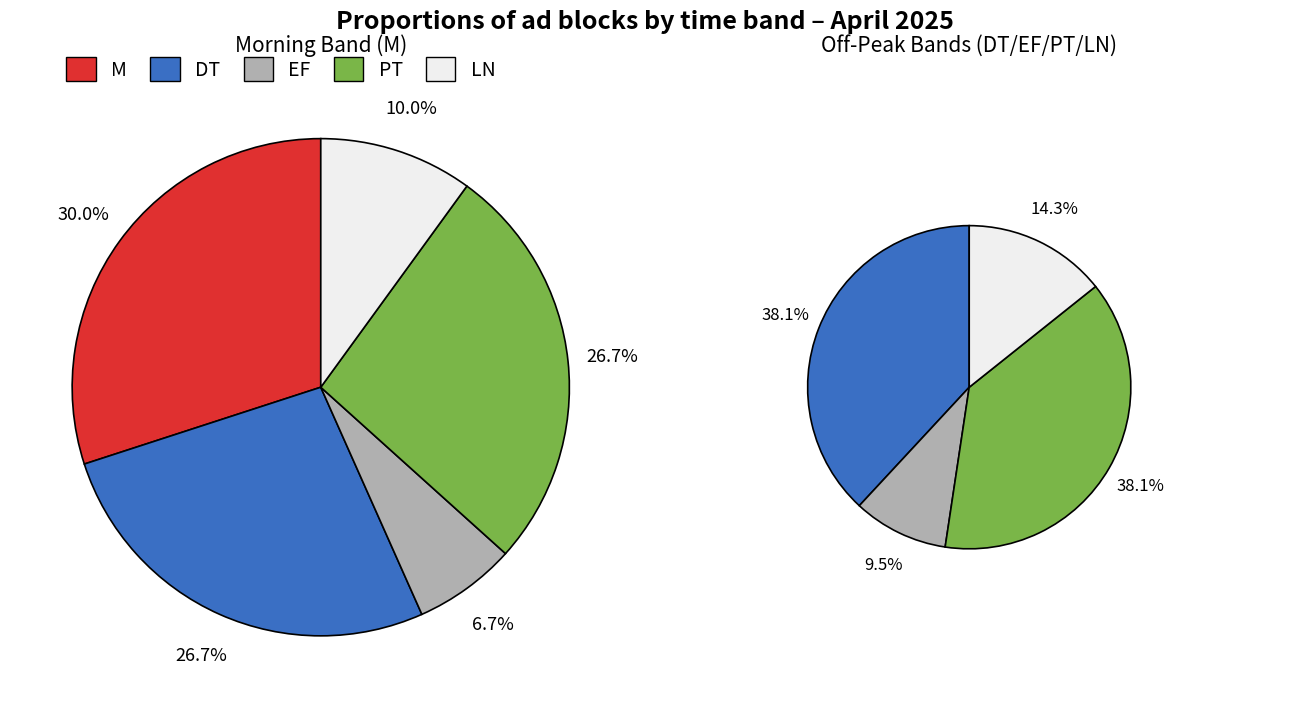

Rank the categories by value from highest to lowest.

M, DT, PT, LN, EF